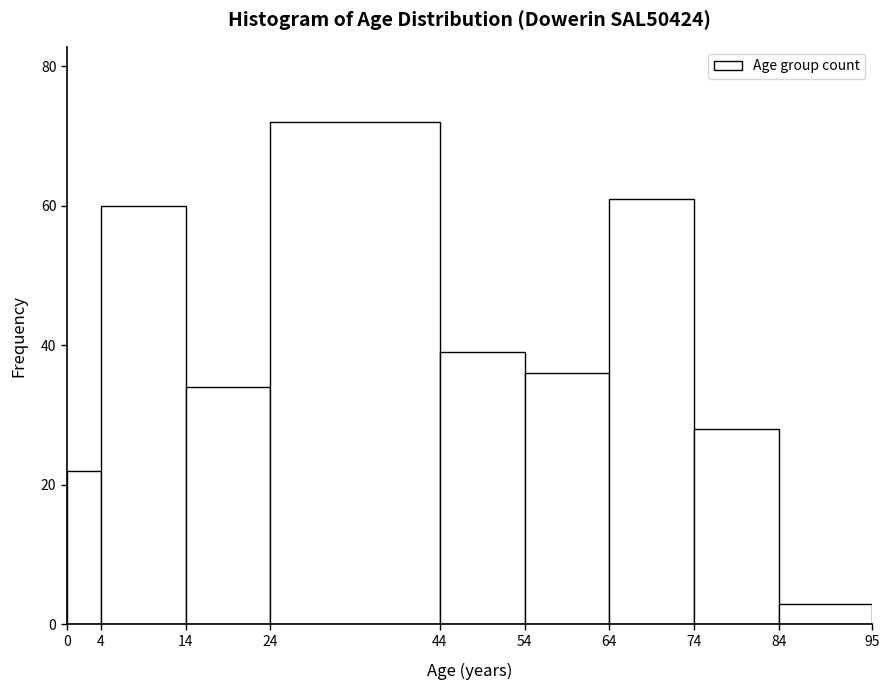

Over which range of the x-axis is the bar tallest?

24 to 44